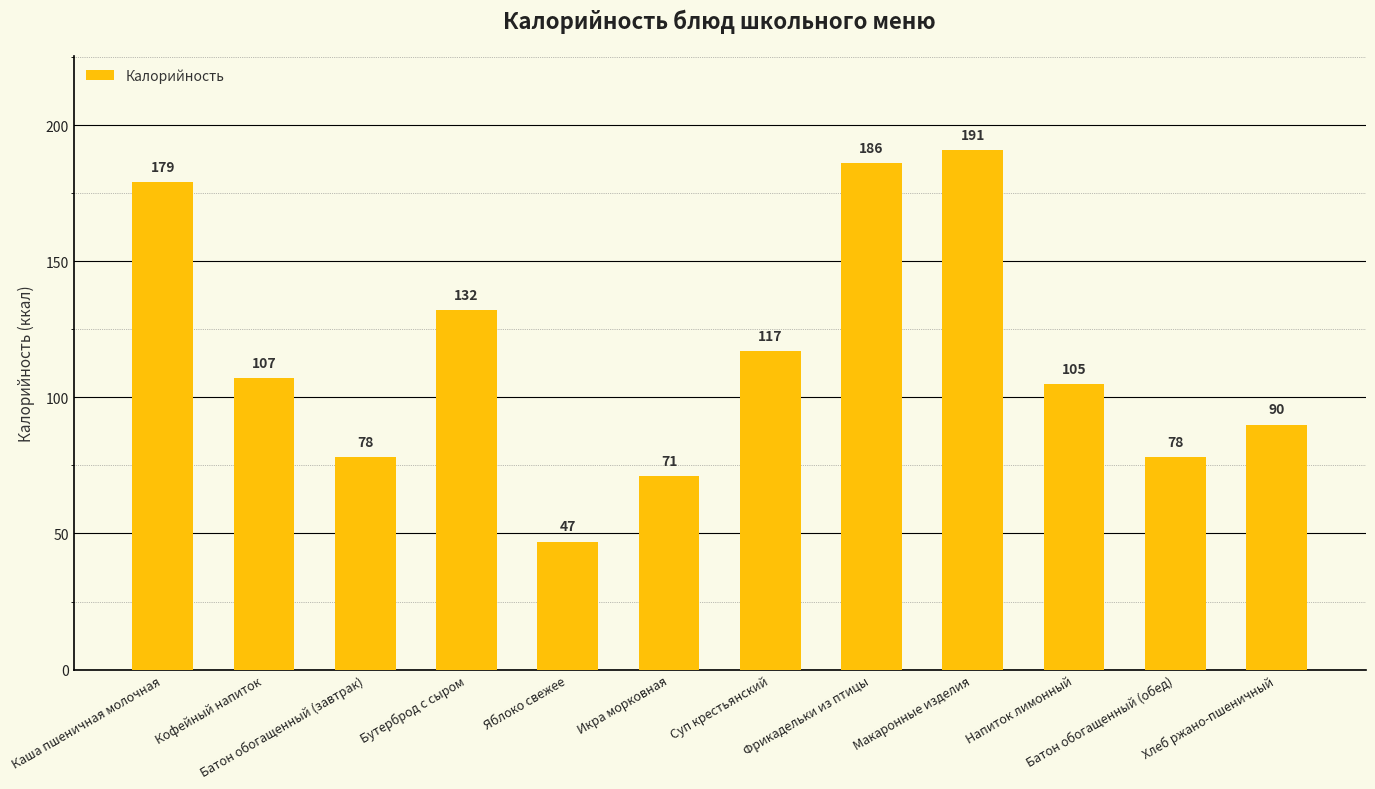

What is the sum of all values?

1381